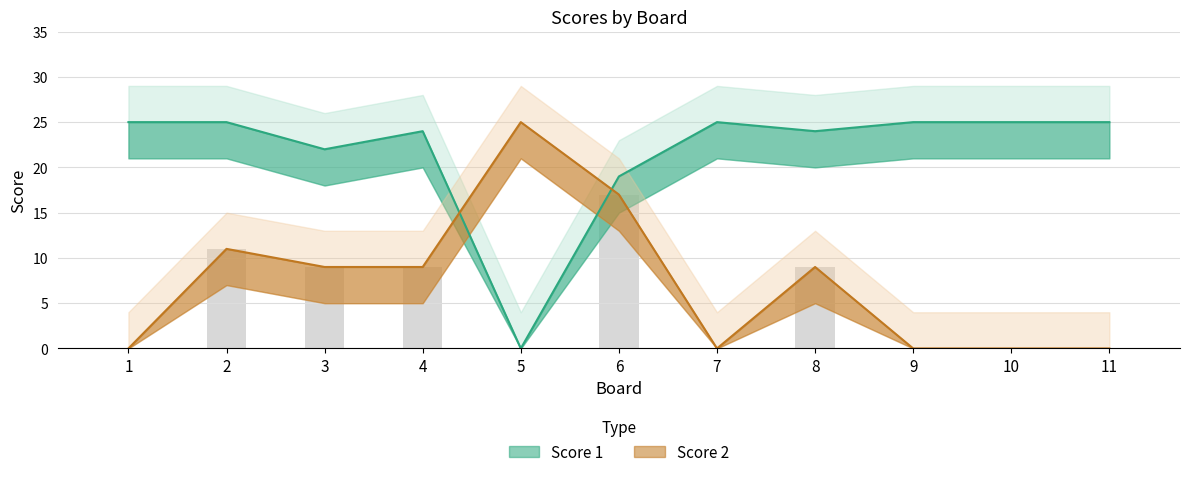

The Score 2 series shows 3 at 3. True or false?

False